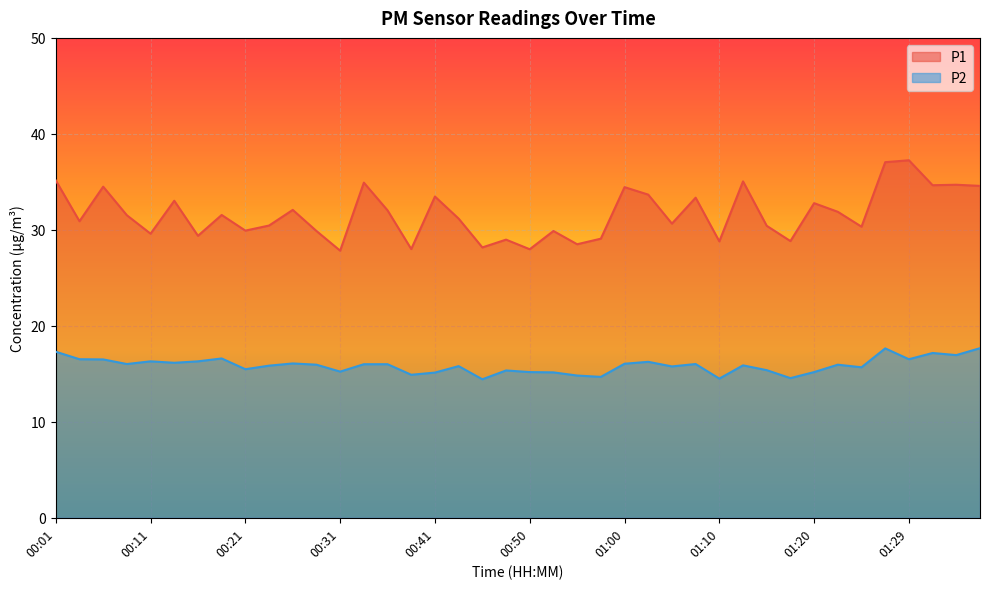

How many data points in P2 are less than 15?

6